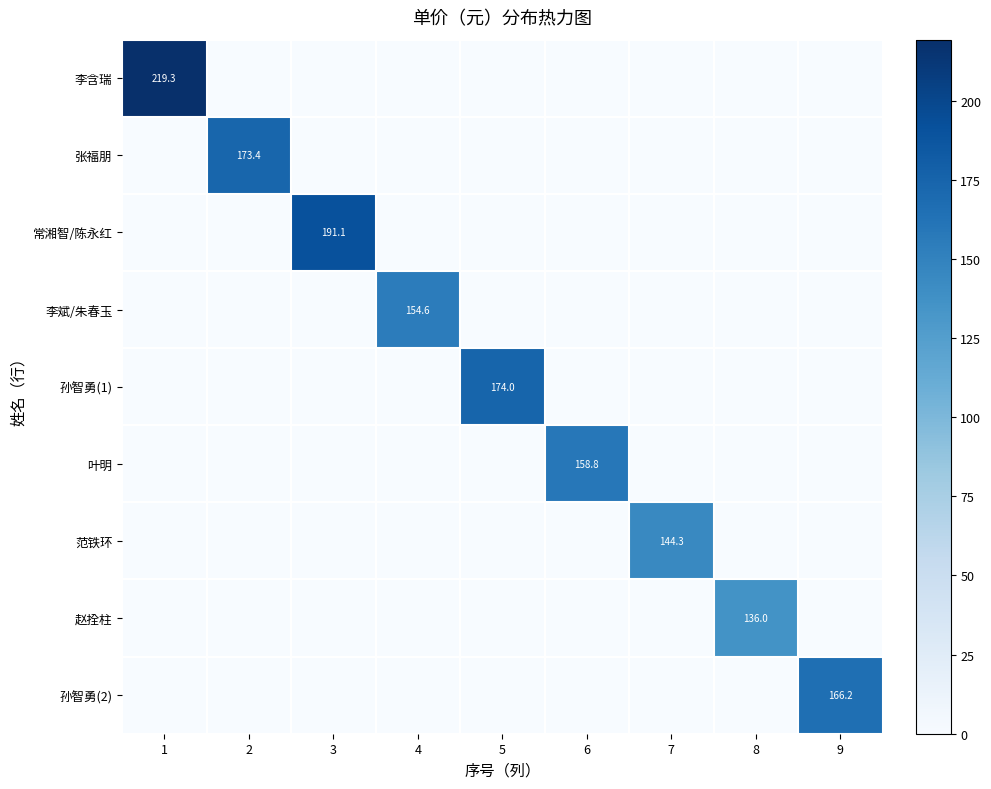

The 孙智勇(2) series shows 166.2 at 9. True or false?

True